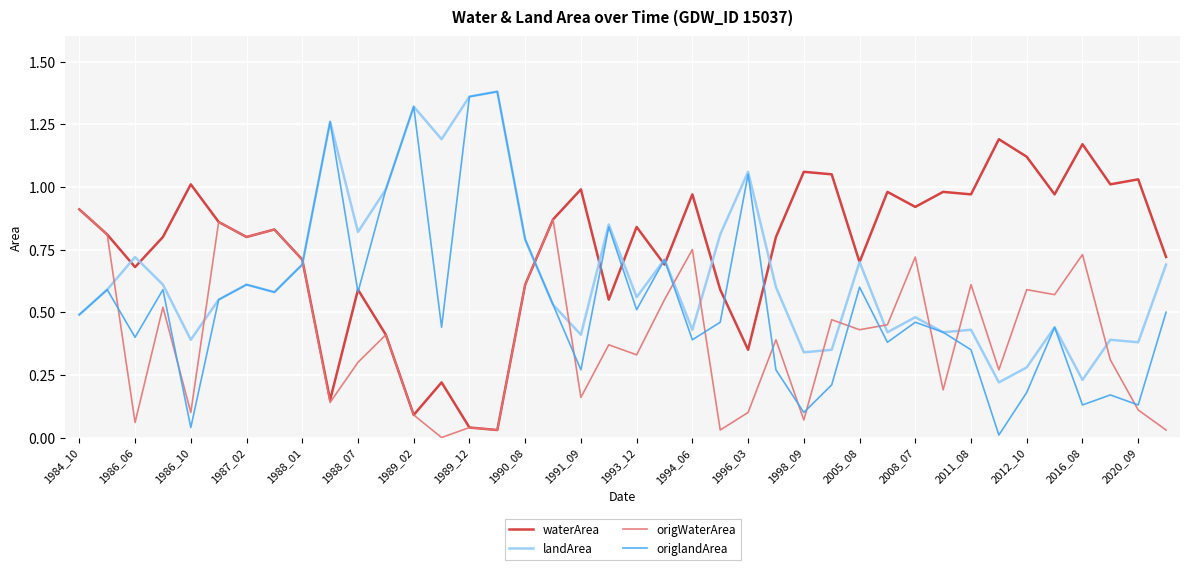

Which series has the largest total across all categories?

waterArea